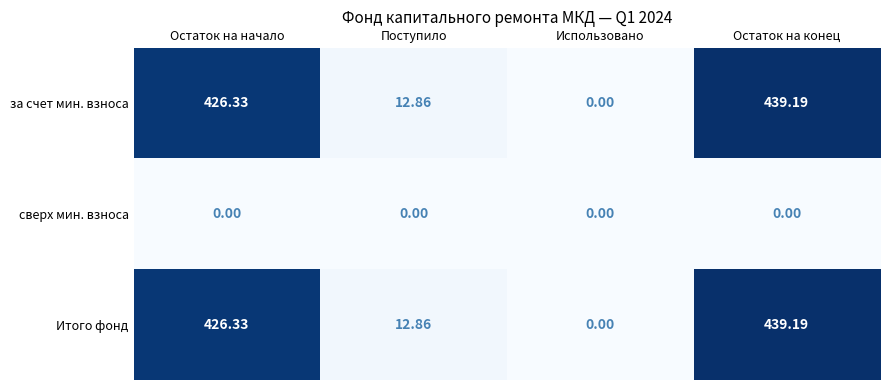

At which category is the sum across all series the highest?

Остаток на конец